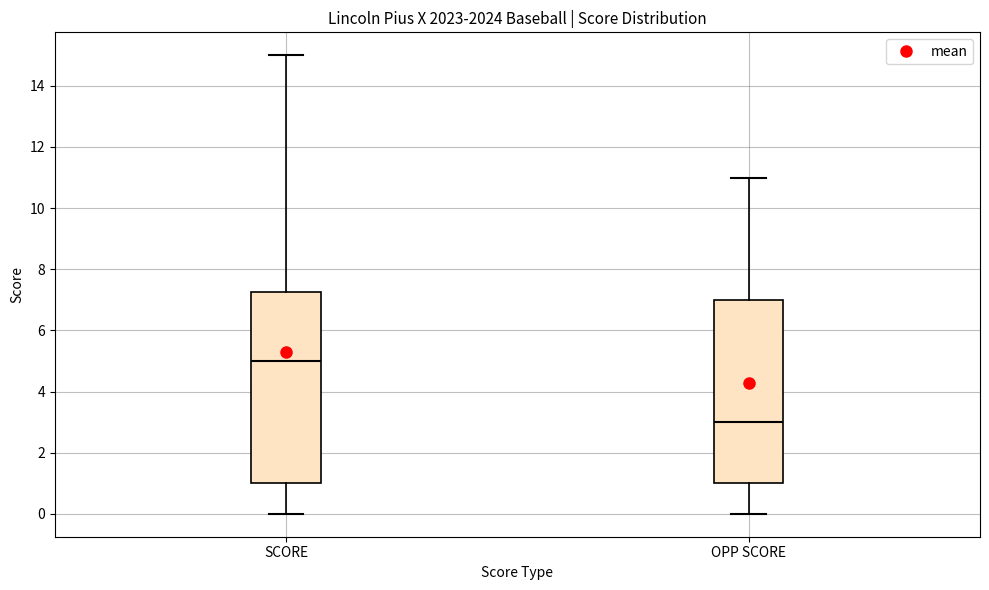

Where does the median line of the box for OPP SCORE sit on the y-axis? The values are not printed on the chart, so give them approximately, as read against the axis.

3.0